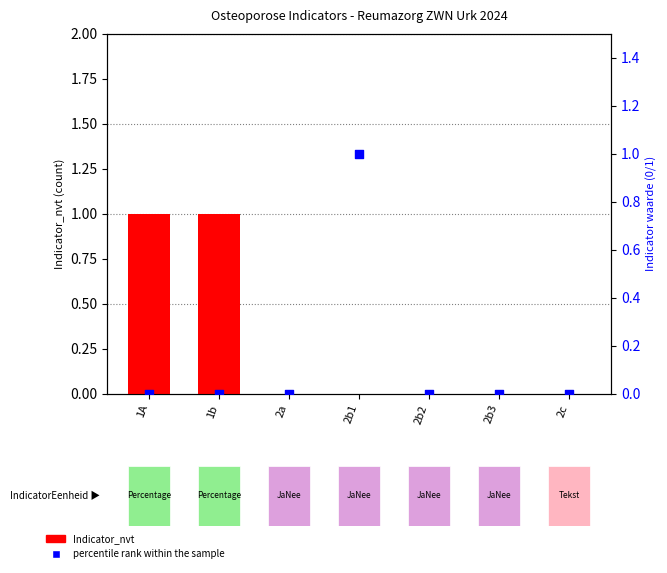

What are all the series names shown in the legend?

Indicator_nvt, percentile rank within the sample